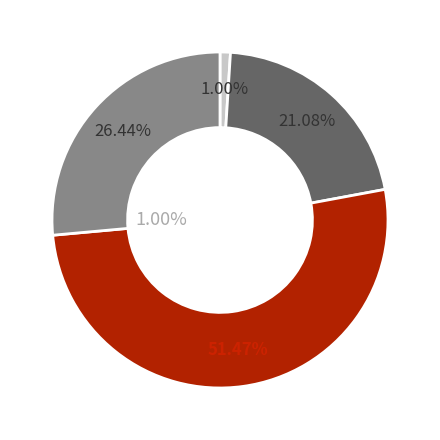

Which slice is the smallest?

nízkorychlostní celkem